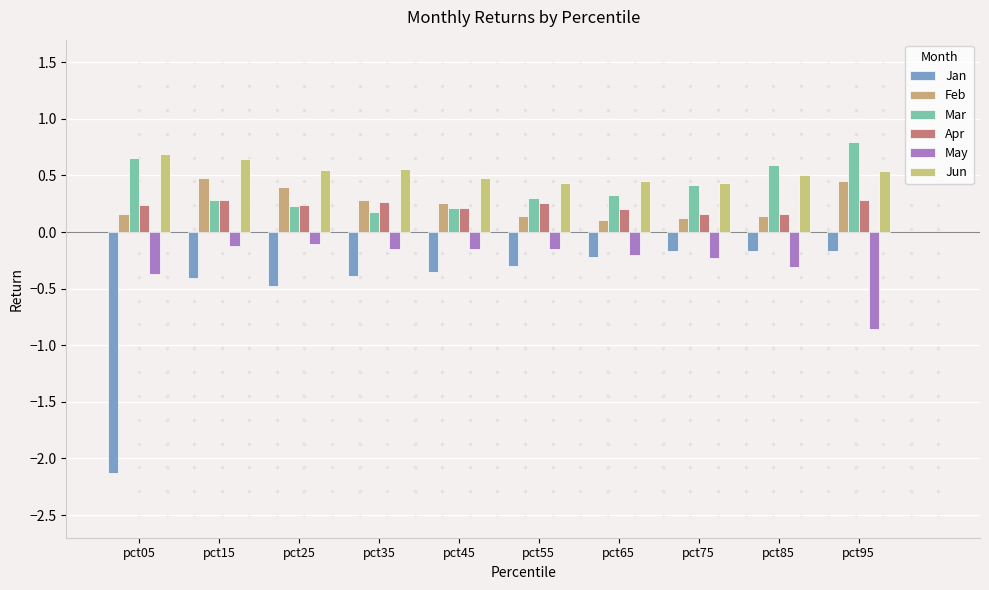

Where is Jun nearest to the value 0?

pct75